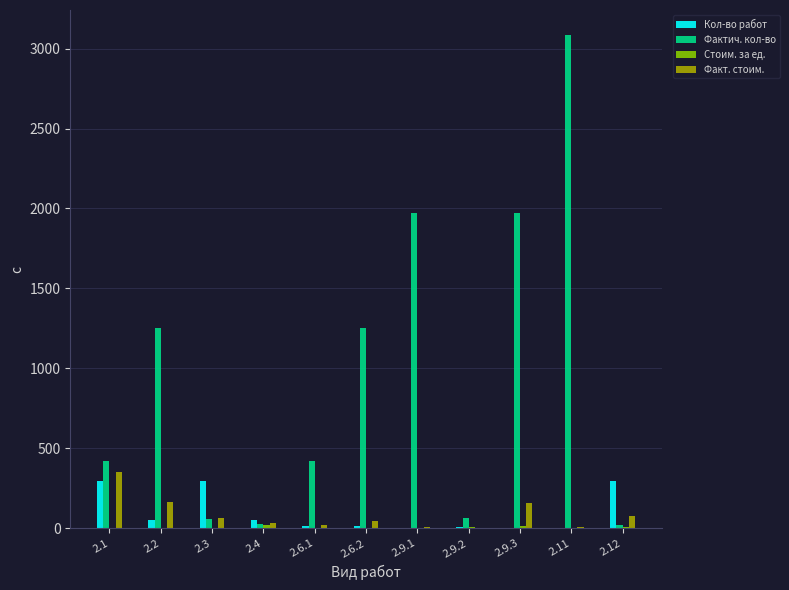

What is the sum of all Фактич. кол-во values?

10548.4